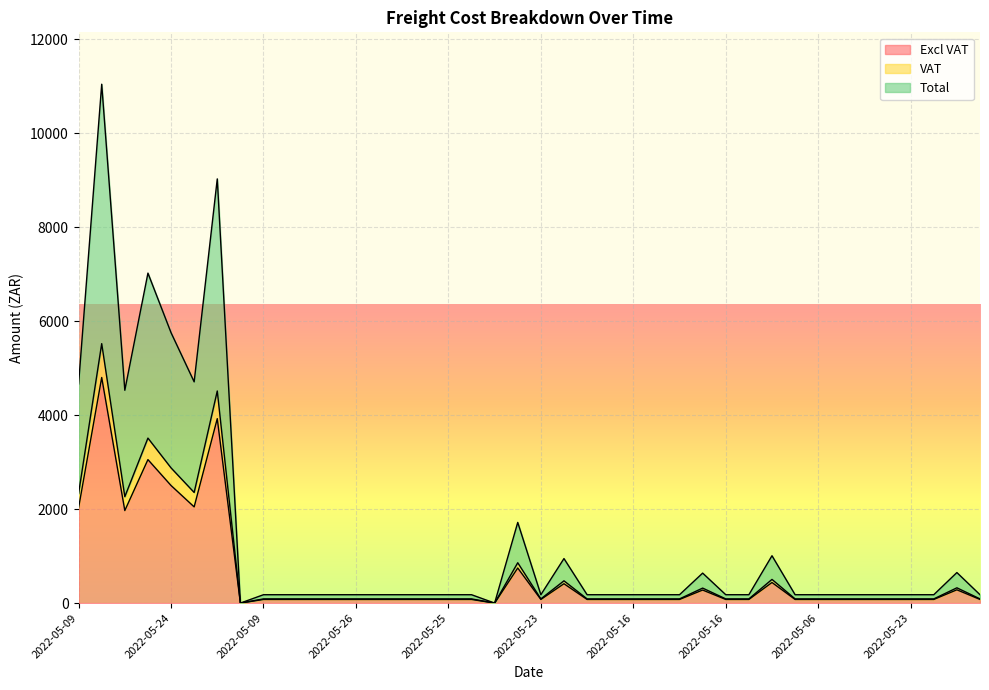

Rank the categories by Excl VAT value from lowest to highest.

2022-05-06, 2022-05-16, 2022-05-09, 2022-05-12, 2022-05-19, 2022-05-26, 2022-05-26, 2022-05-10, 2022-05-11, 2022-05-27, 2022-05-25, 2022-05-11, 2022-05-23, 2022-05-27, 2022-05-31, 2022-05-16, 2022-05-06, 2022-05-10, 2022-05-16, 2022-05-30, 2022-05-25, 2022-05-06, 2022-05-11, 2022-05-17, 2022-05-19, 2022-05-23, 2022-05-30, 2022-05-23, 2022-05-16, 2022-05-06, 2022-05-26, 2022-05-31, 2022-05-23, 2022-05-16, 2022-05-09, 2022-05-27, 2022-05-24, 2022-05-26, 2022-05-27, 2022-05-10